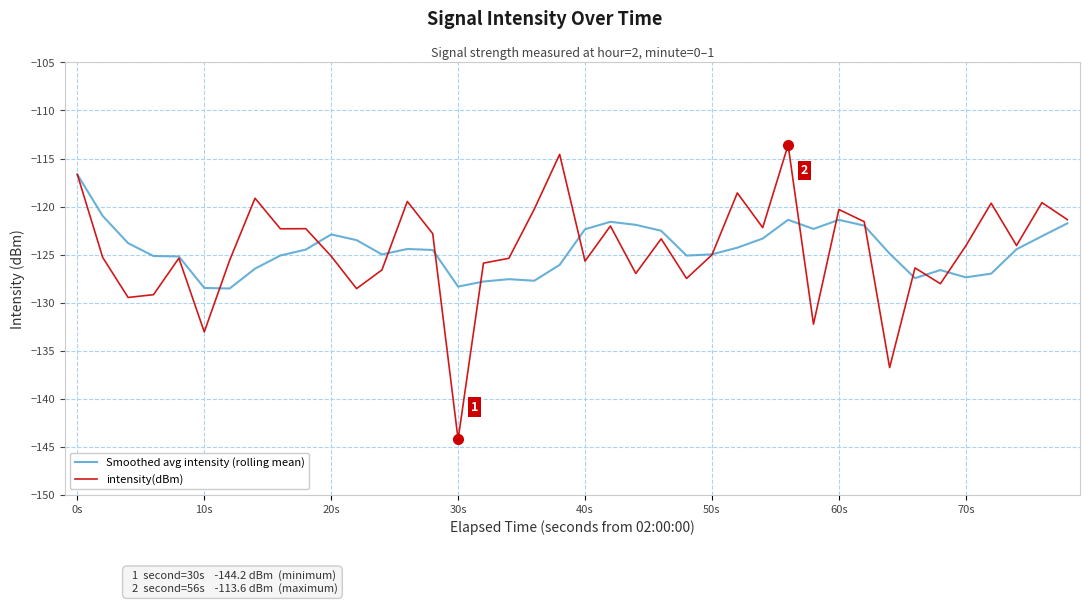

Rank the series by their maximum value, from highest to lowest.

intensity(dBm), Smoothed avg intensity (rolling mean)